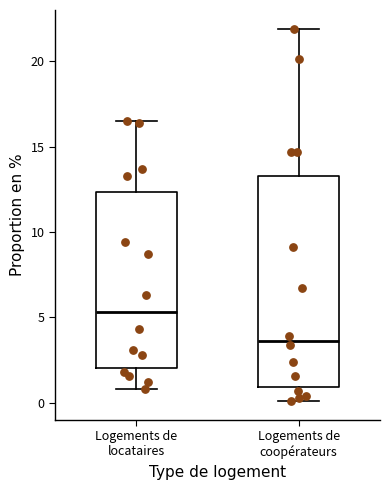

Which box's median line is the highest?

Logements de locataires